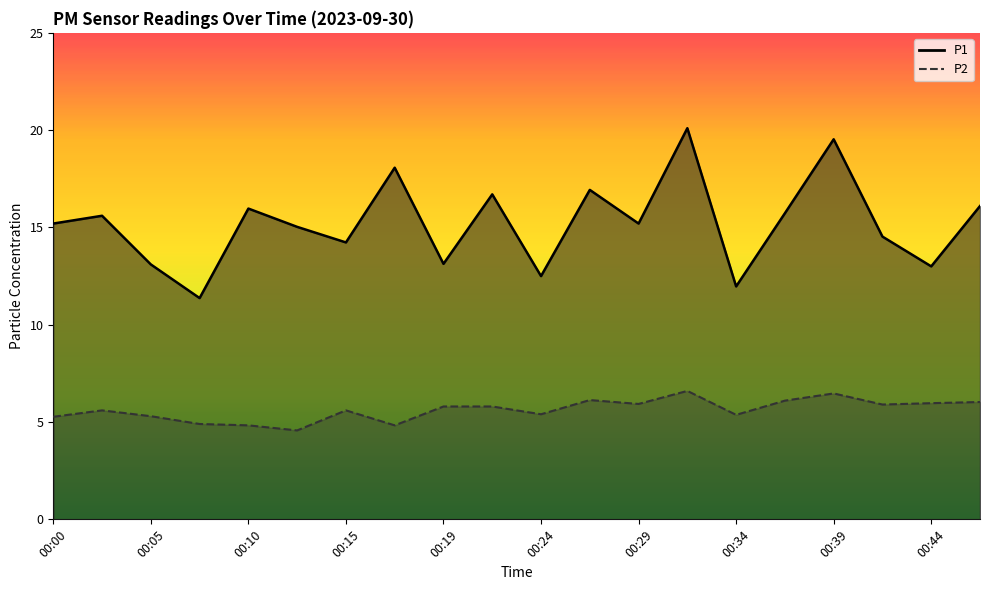

What is the value of the P2 point at the 9th from the left?

5.8